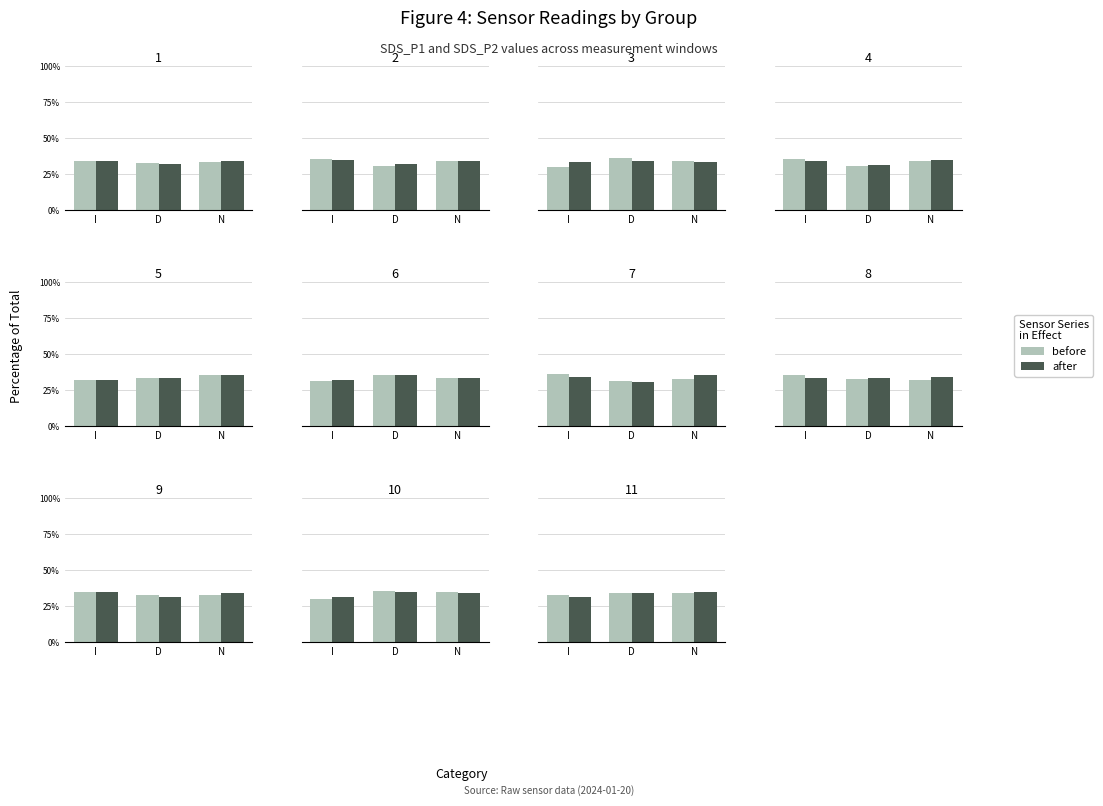

What is the minimum value shown in the chart?

31.1